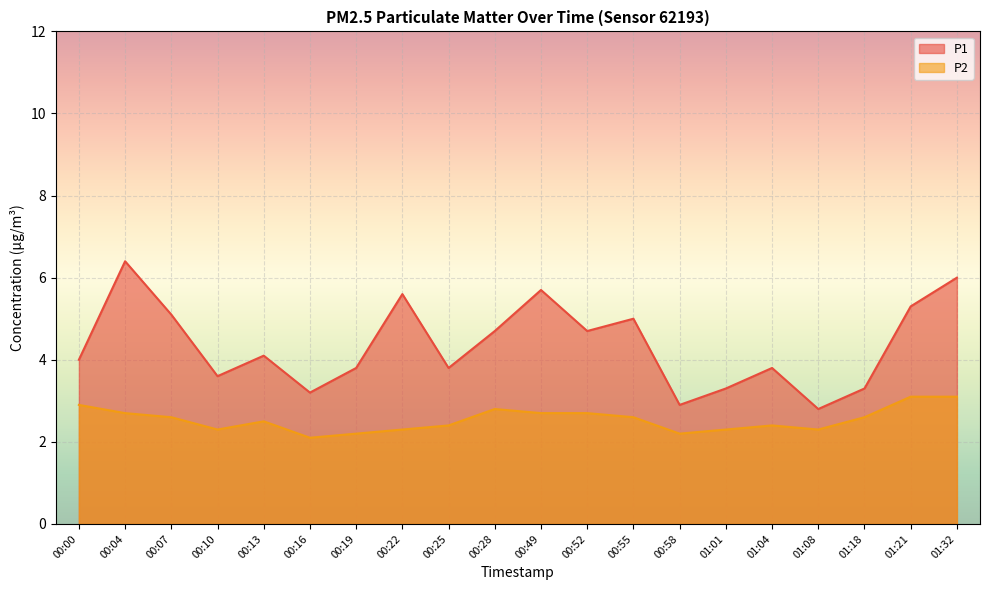

What is the difference between the second highest and second lowest values in the P1 series?

3.1